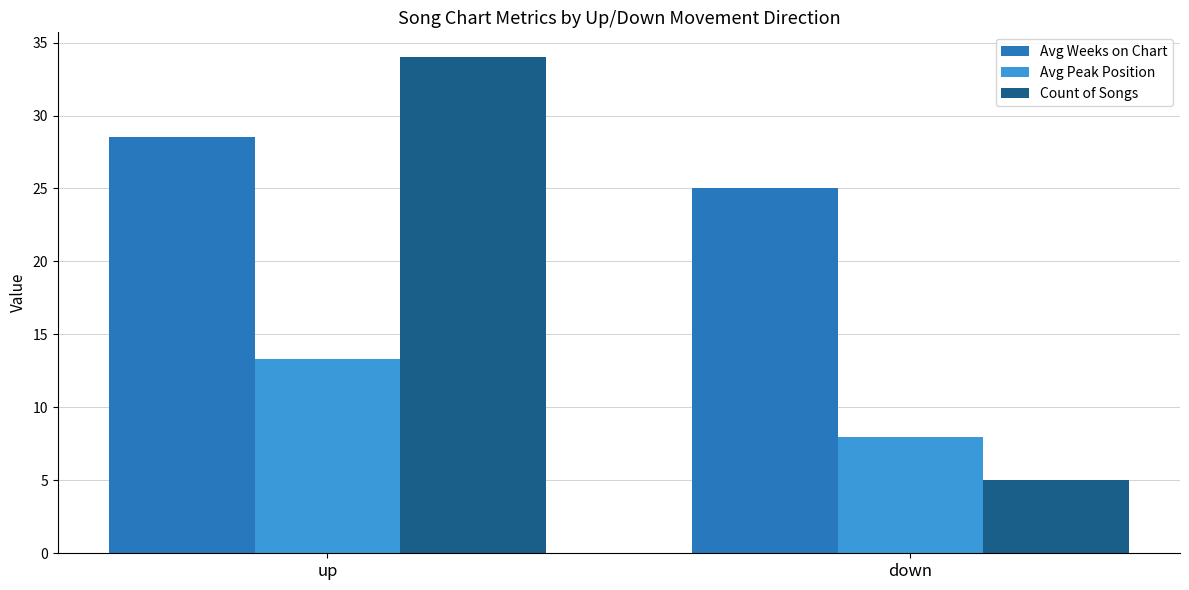

List the series in order of their overall mean, highest first.

Avg Weeks on Chart, Count of Songs, Avg Peak Position